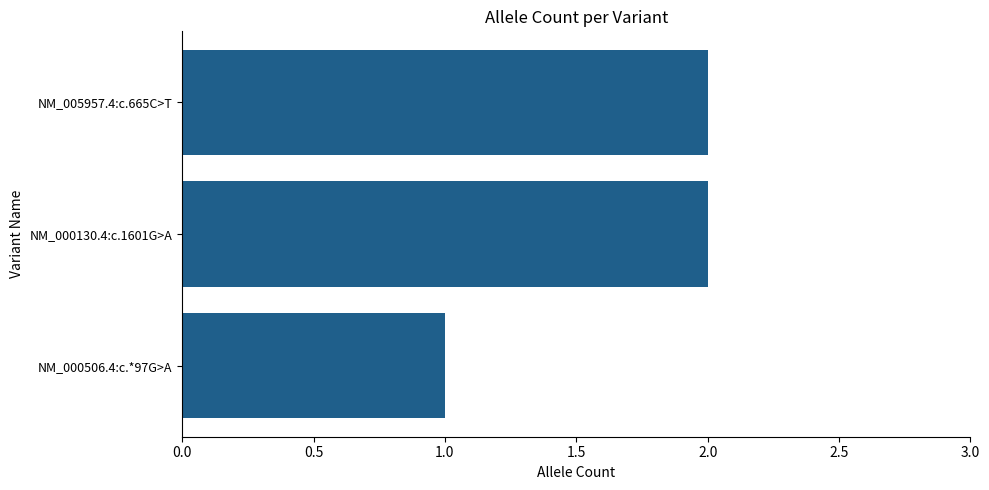

Reading top to bottom, transcribe all the data shown in this chart.

2	2	1